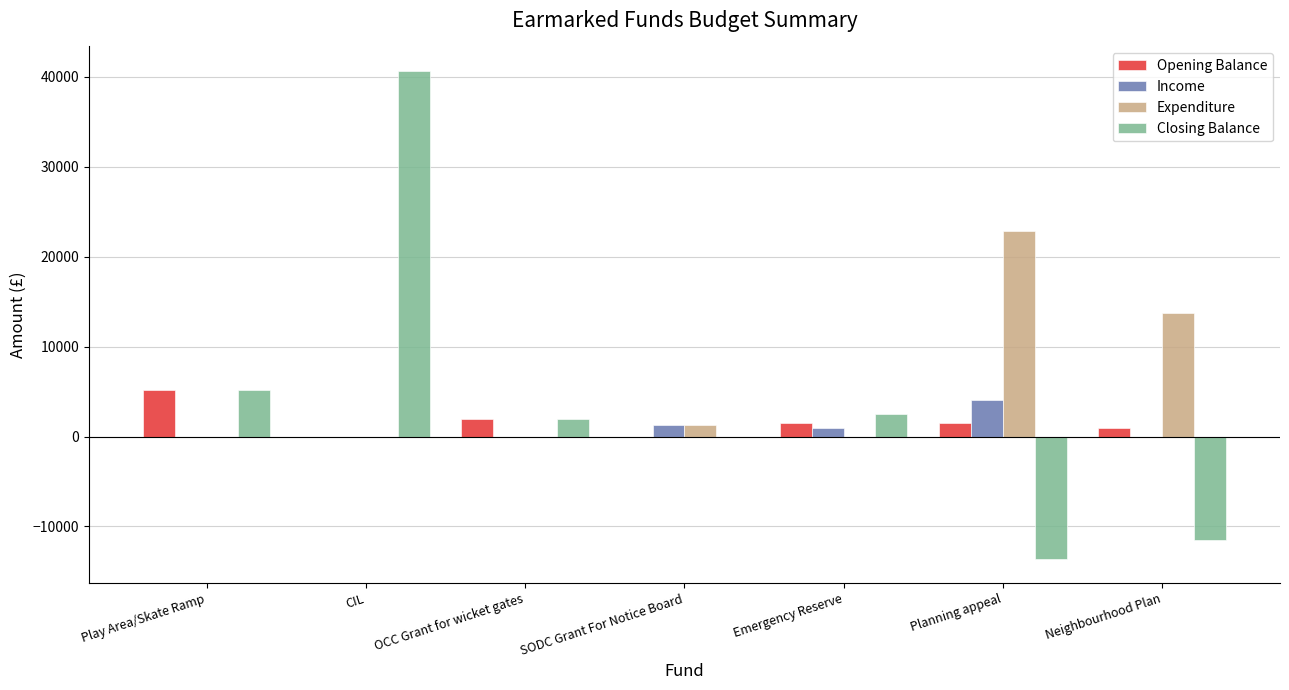

What is the difference between the Opening Balance values at OCC Grant for wicket gates and Play Area/Skate Ramp?

3201.5